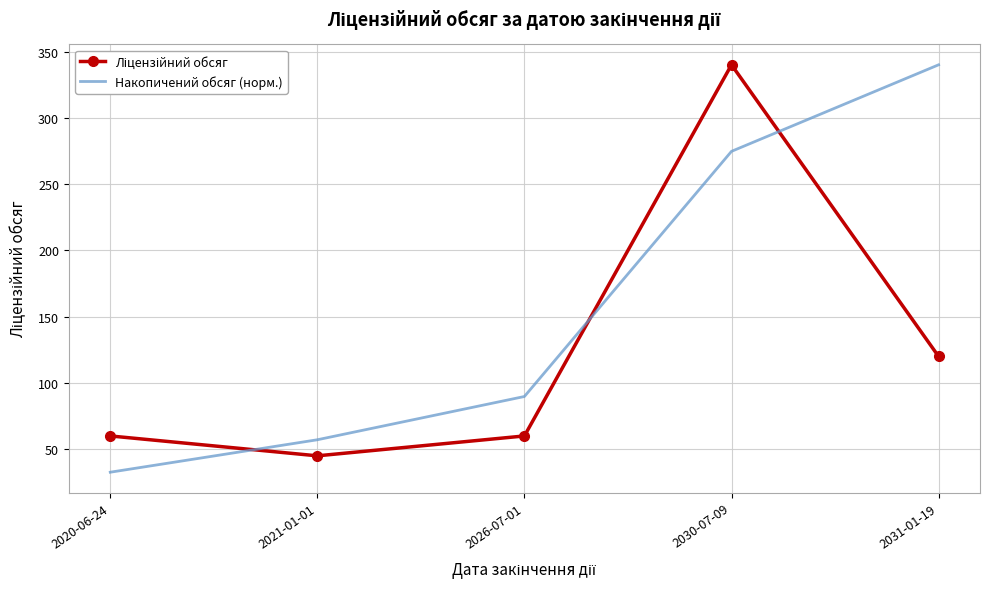

List the labels in order of Накопичений обсяг (норм.) value, smallest first.

2020-06-24, 2021-01-01, 2026-07-01, 2030-07-09, 2031-01-19